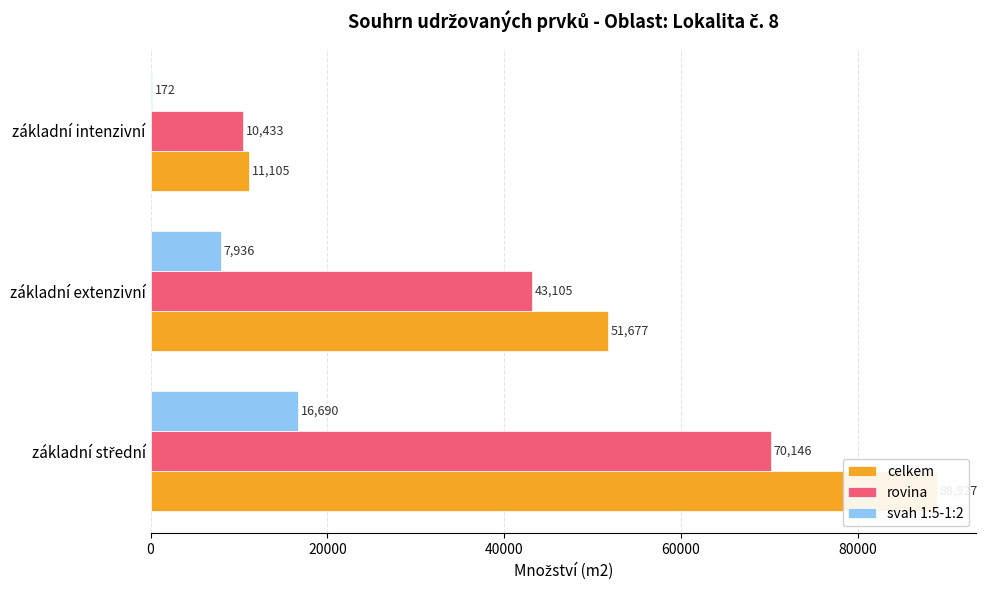

Count the number of categories in the chart.

3